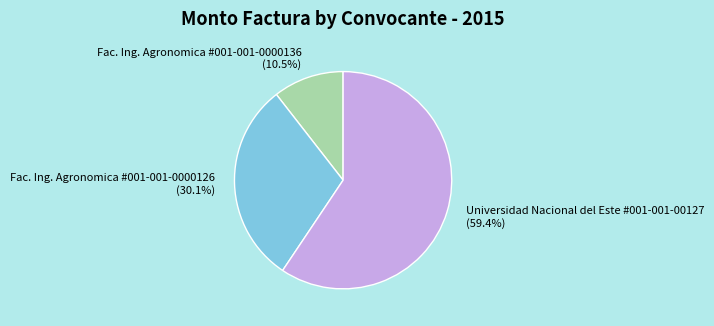

Which category has the smallest portion of the pie?

Fac. Ing. Agronomica #001-001-0000136